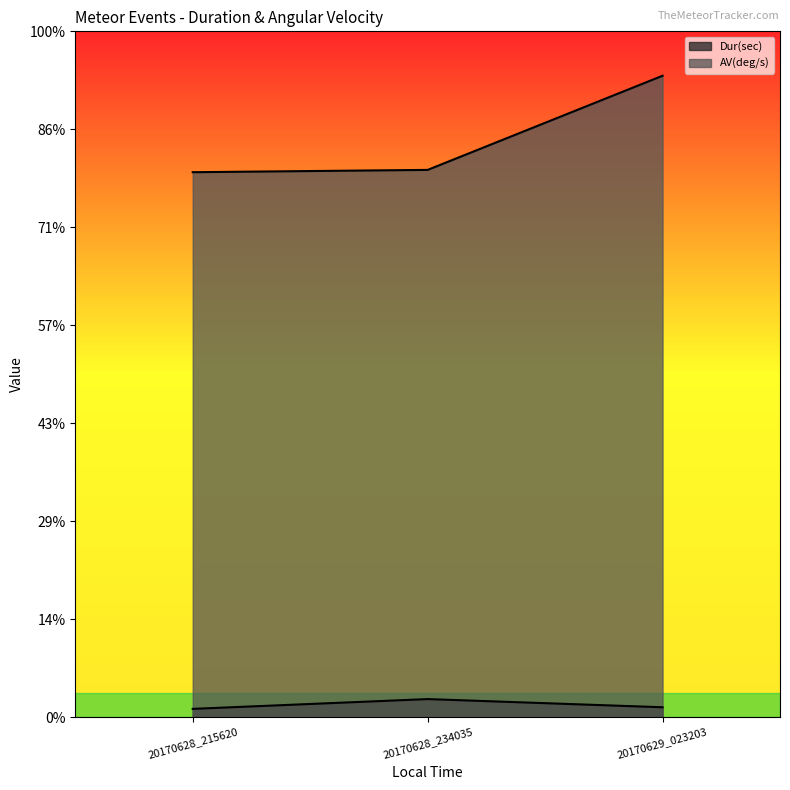

What is the spread (max minus min) of values at 20170628_215620?

11.0